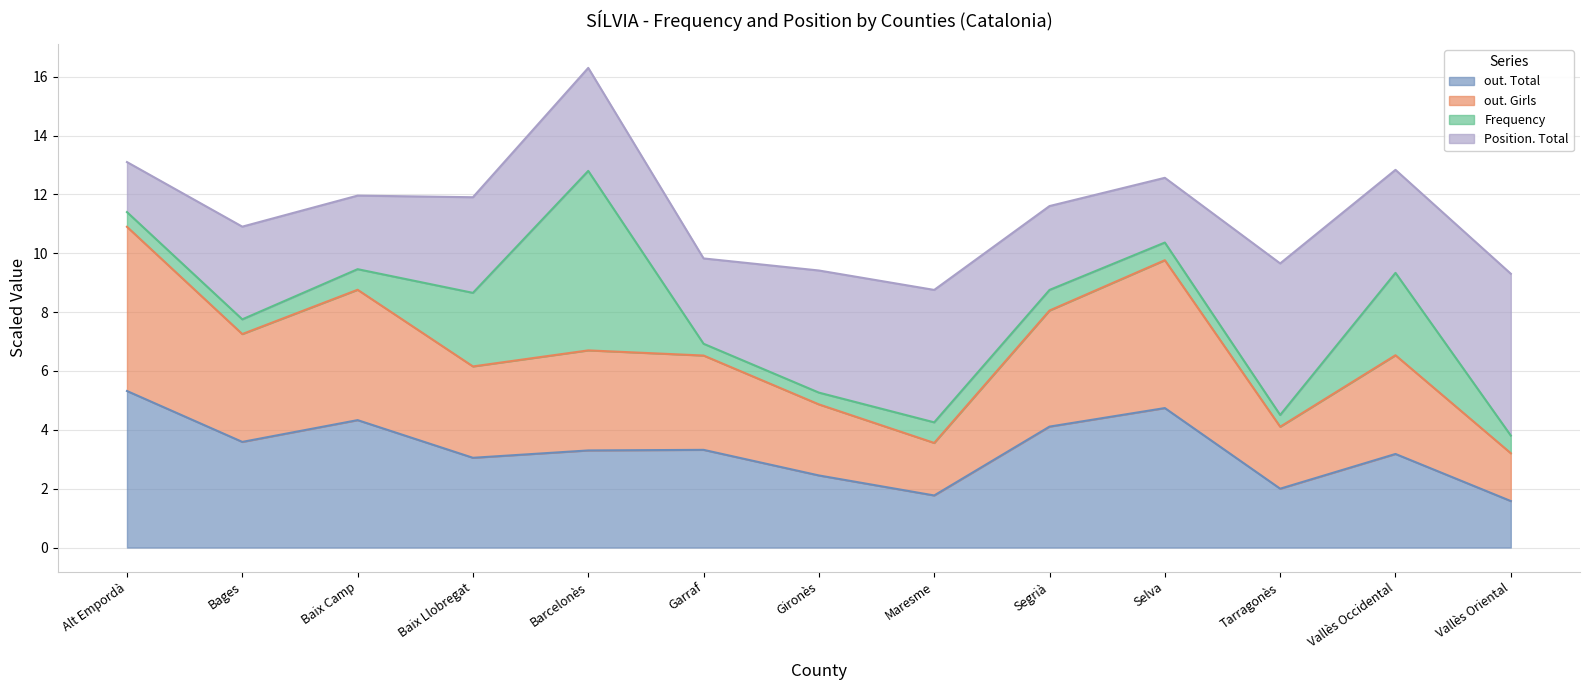

How many categories are shown in the chart?

13